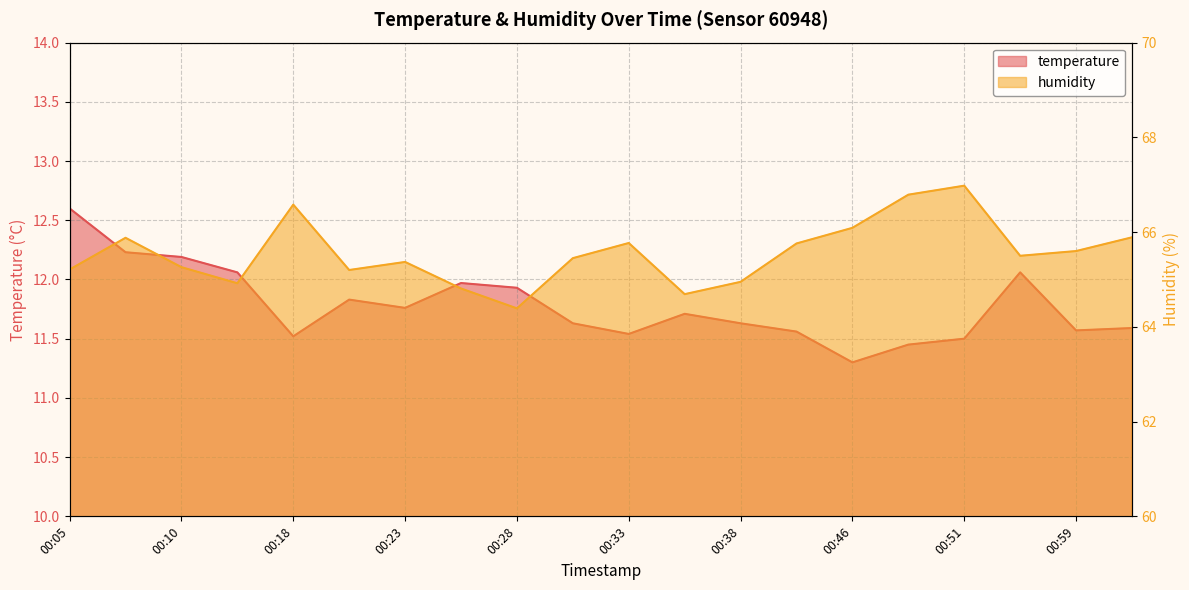

Is the value of humidity at 00:33 greater than the value of temperature at 00:49?

Yes